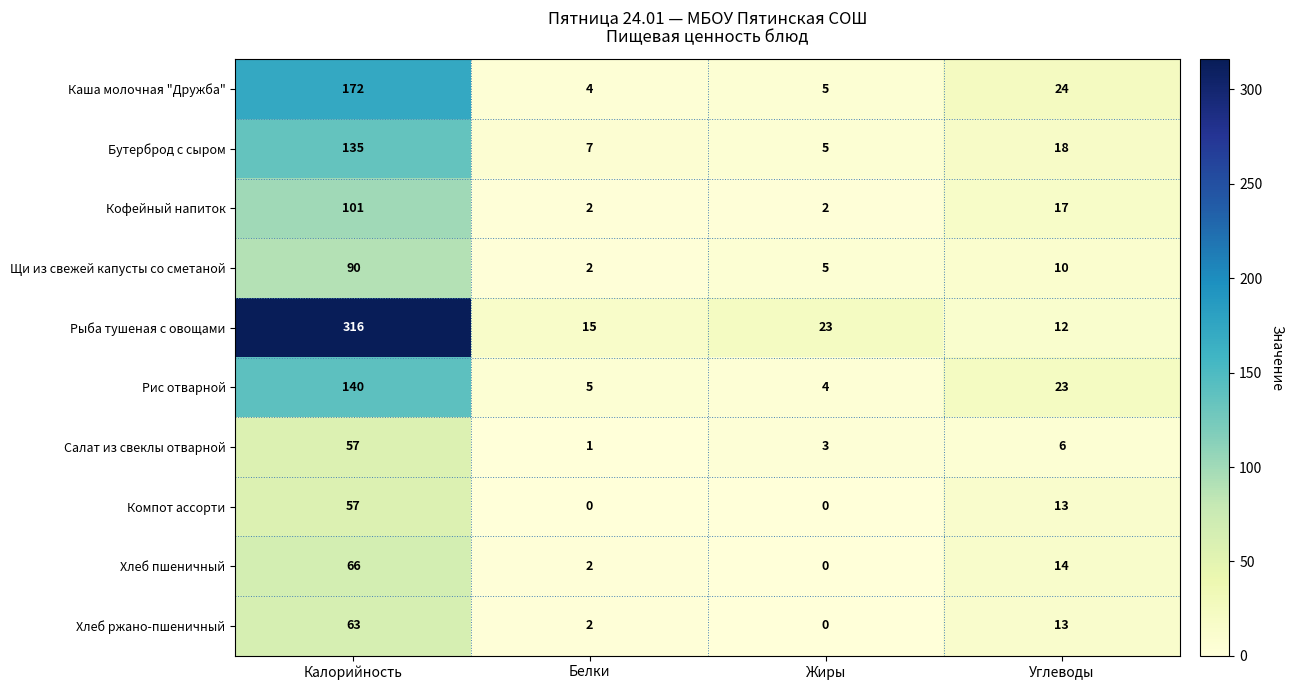

Which series has the largest range (max minus min)?

Рыба тушеная с овощами